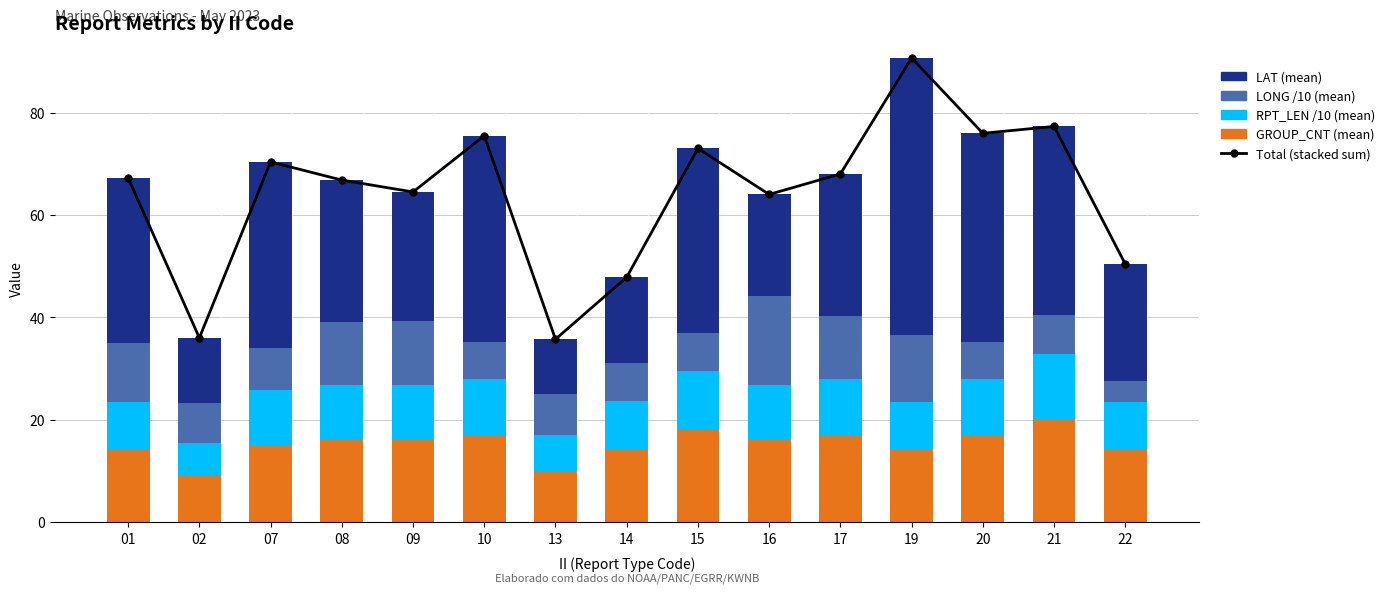

Rank the series by their maximum value, from highest to lowest.

Total (stacked sum), LAT (mean), GROUP_CNT (mean), LONG /10 (mean), RPT_LEN /10 (mean)